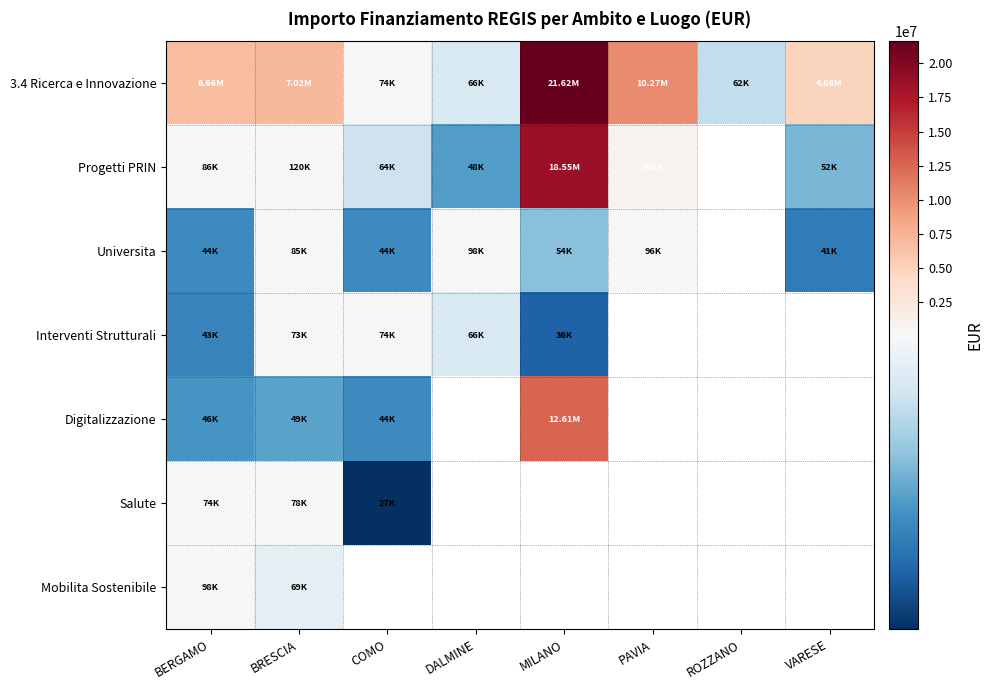

True or false: Progetti PRIN has a value of 81067.4 at VARESE.

False